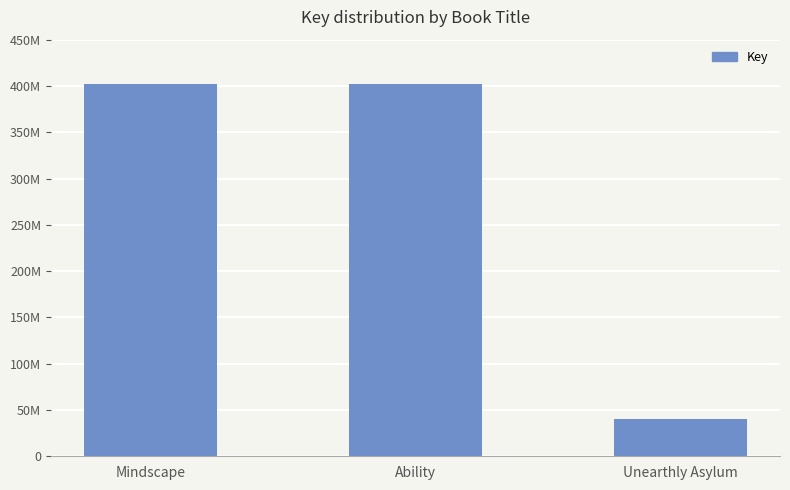

Approximately how many times larger is the value at Unearthly Asylum compared to Mindscape?

0.1